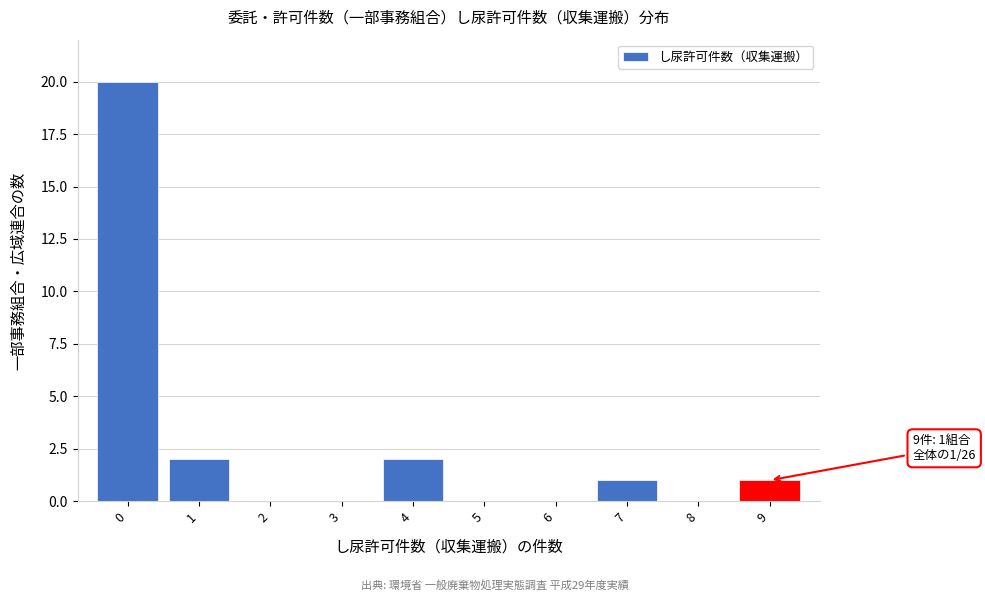

Reading left to right, transcribe all the data shown in this chart.

0=20	1=2	2=0	3=0	4=2	5=0	6=0	7=1	8=0	9=1